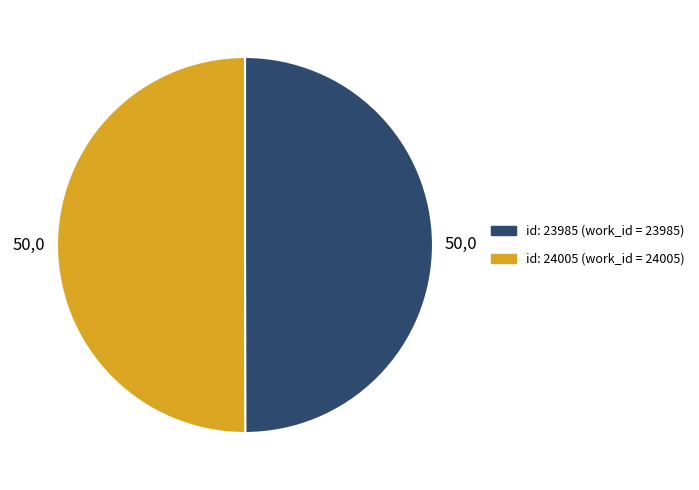

Combined, do id: 24005 (work_id = 24005) and id: 23985 (work_id = 23985) account for over 50%?

Yes